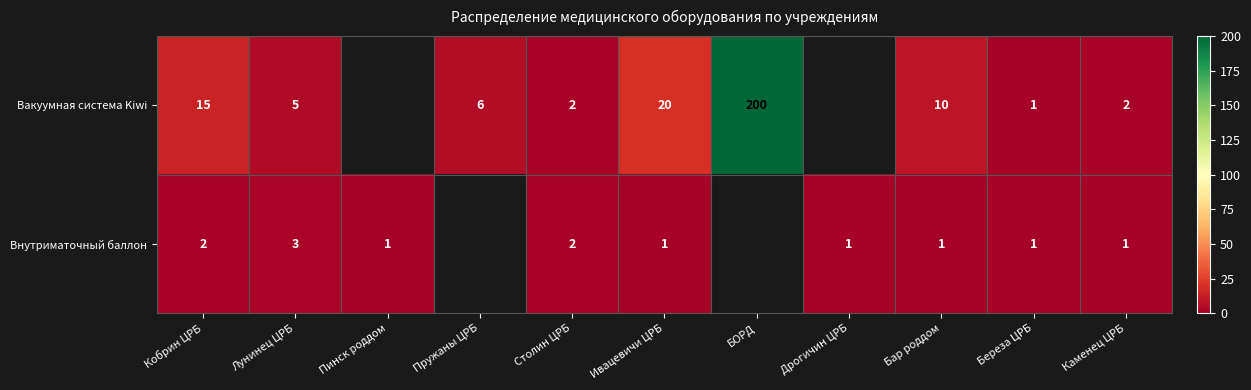

Which series changed the most between Ивацевичи ЦРБ and Каменец ЦРБ?

Вакуумная система Kiwi